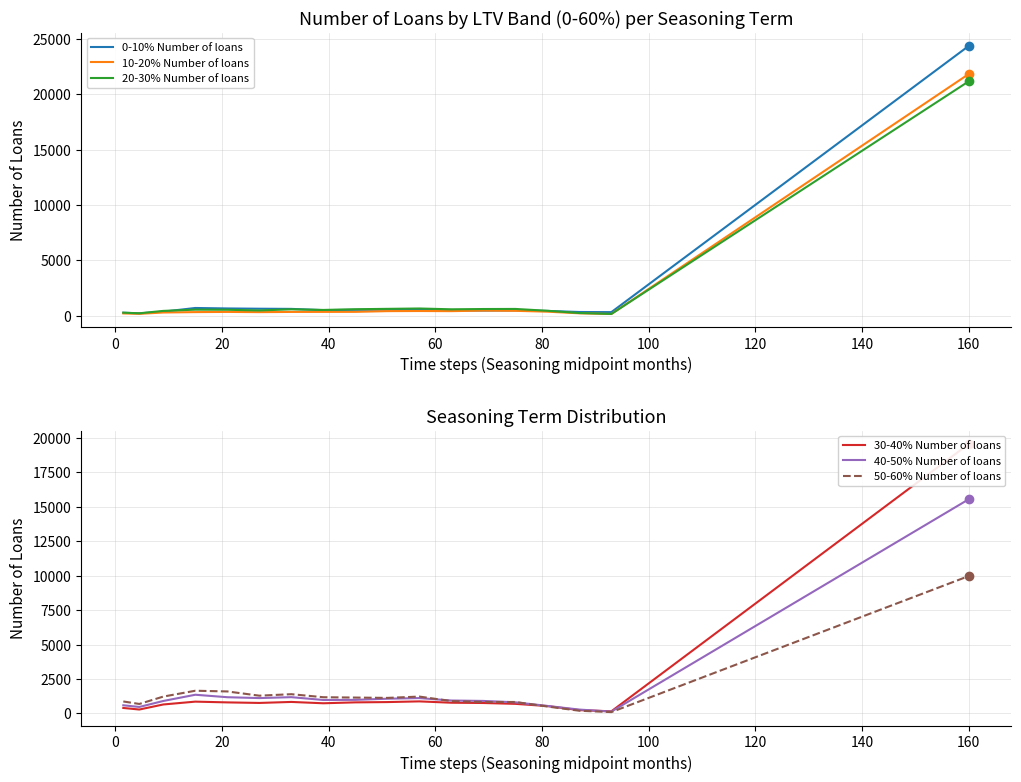

What is the label of the 18th point from the left?

160